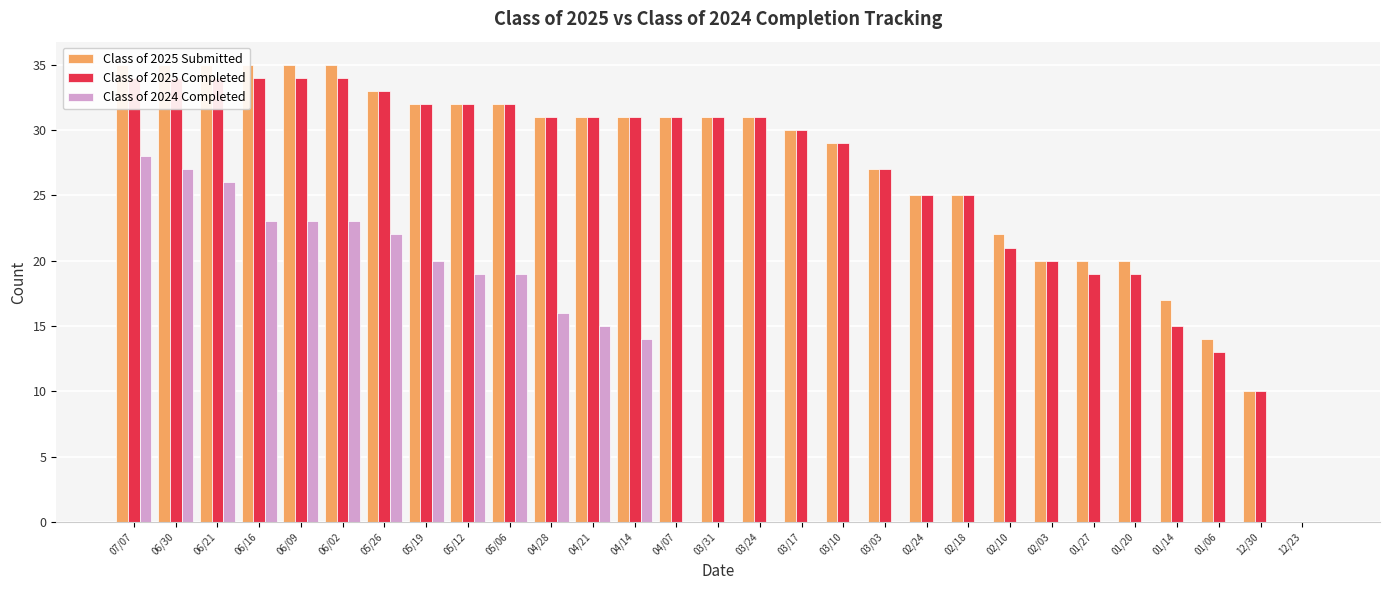

What is the sum of the Class of 2025 Completed values at 01/06 and 04/07?

44